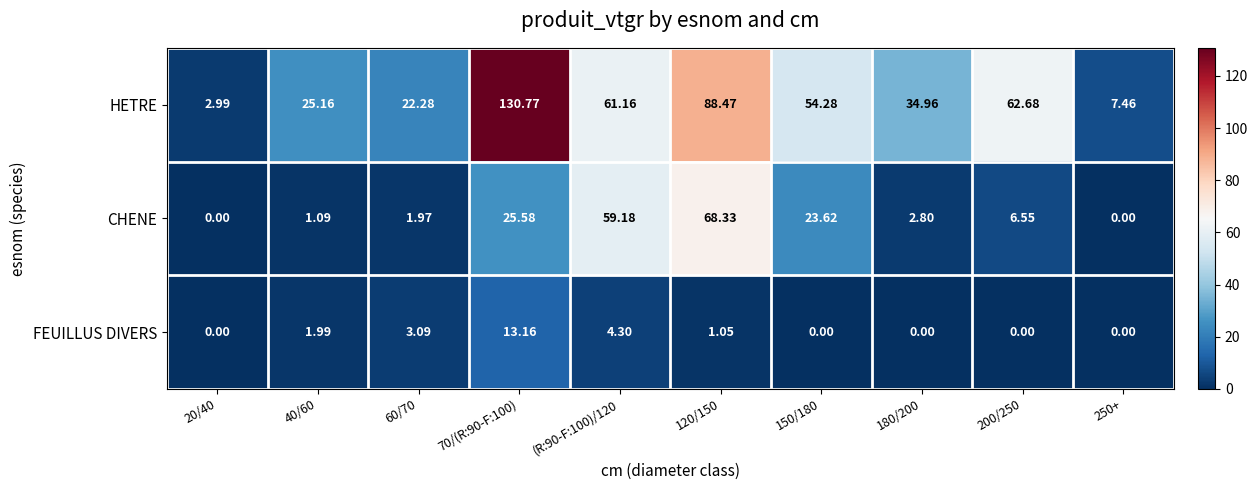

Which series has the largest total across all categories?

HETRE